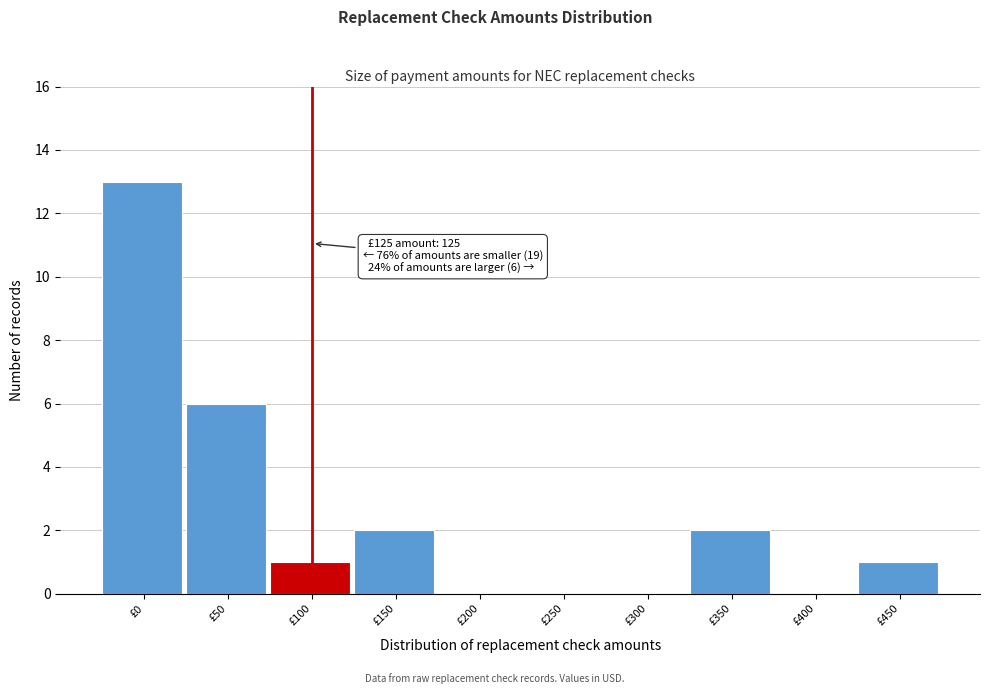

Reading right to left, transcribe all the data shown in this chart.

£450=1	£400=0	£350=2	£300=0	£250=0	£200=0	£150=2	£100=1	£50=6	£0=13